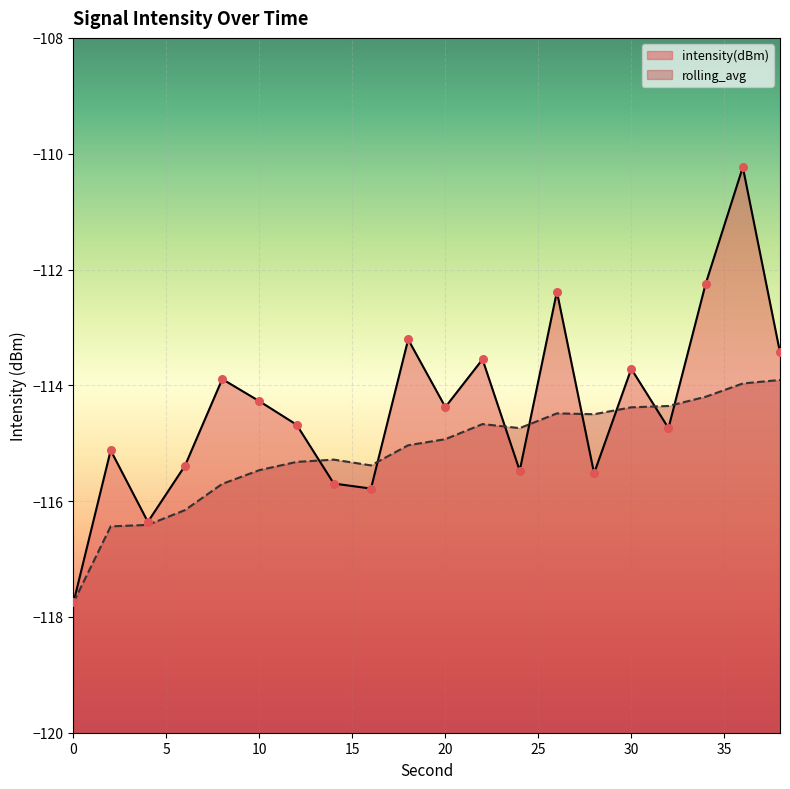

Which series has the largest Y range (max minus min)?

intensity(dBm)